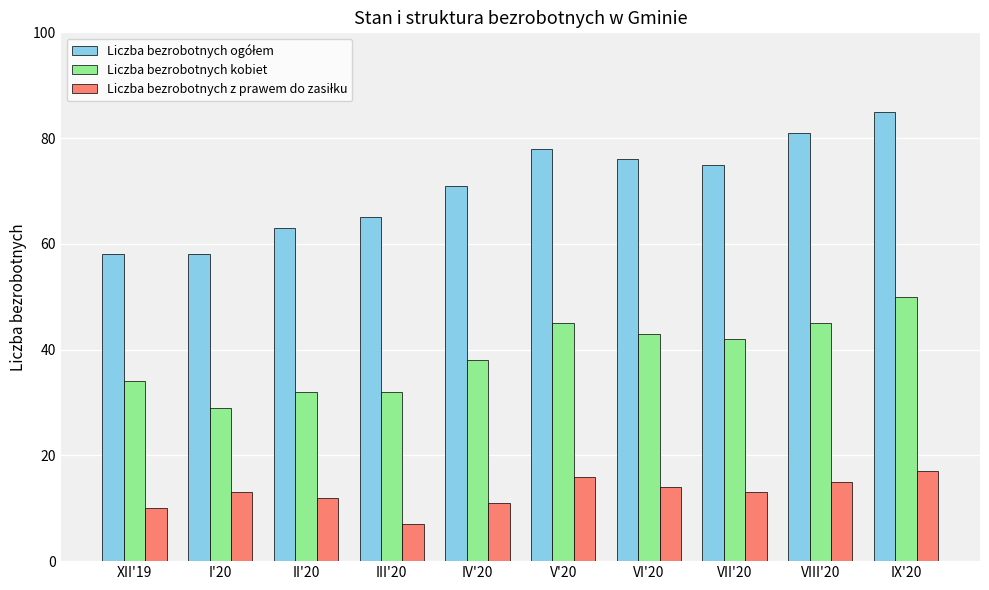

The value of Liczba bezrobotnych kobiet at XII'19 is 34. True or false?

True